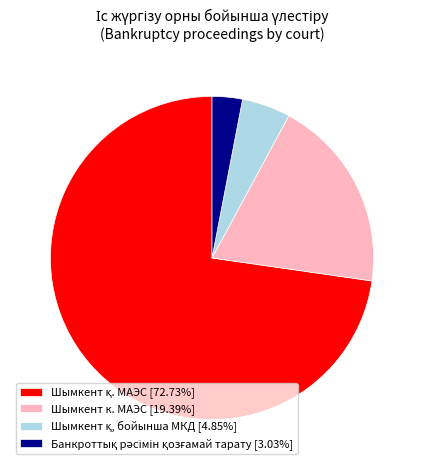

The Шымкент к. МАЭС slice represents 25% of the pie. True or false?

False